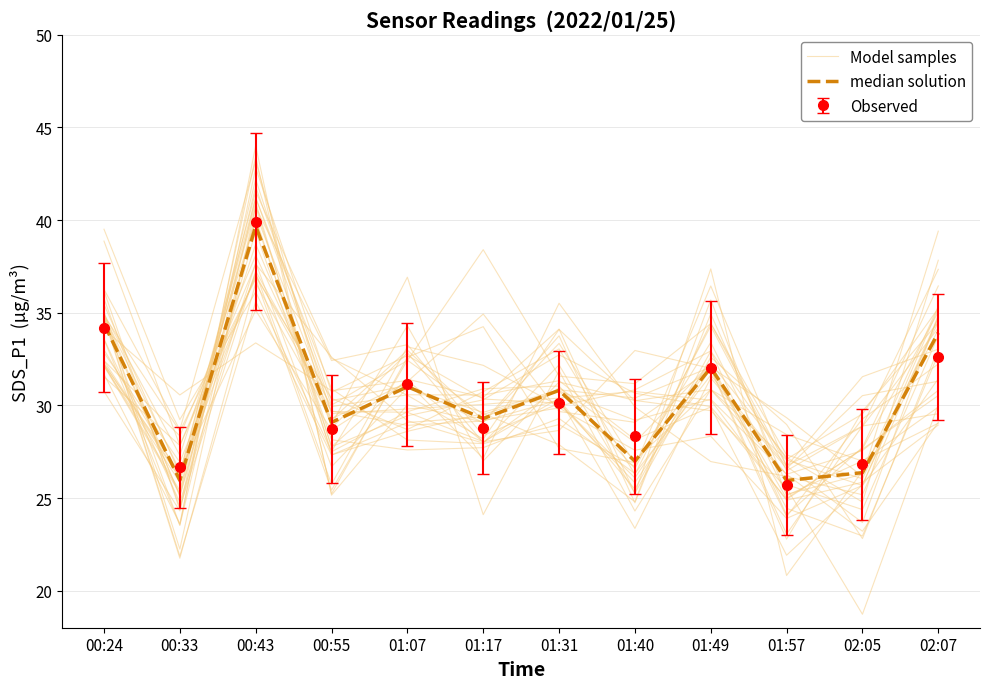

At how many categories does at least one series exceed 31?

7